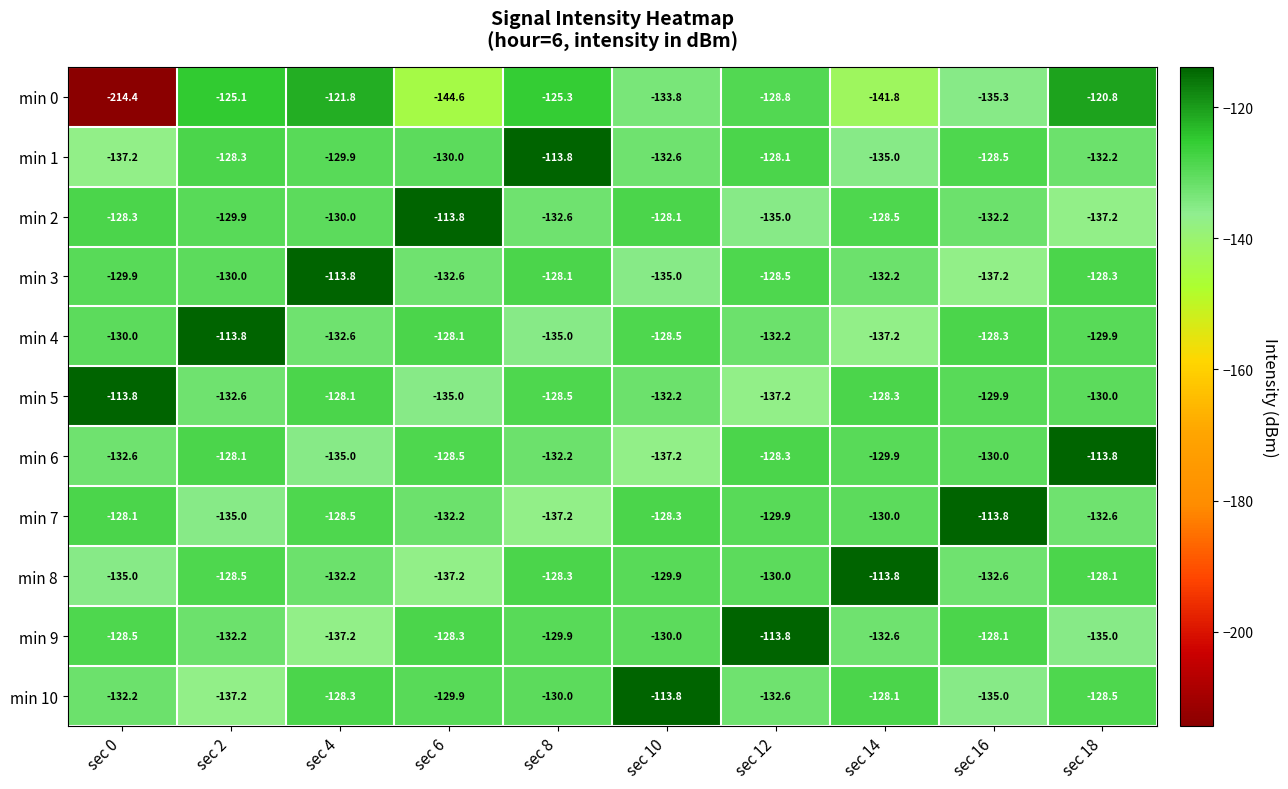

Rank the series at sec 2 from highest to lowest value.

min 4, min 0, min 6, min 1, min 8, min 2, min 3, min 9, min 5, min 7, min 10